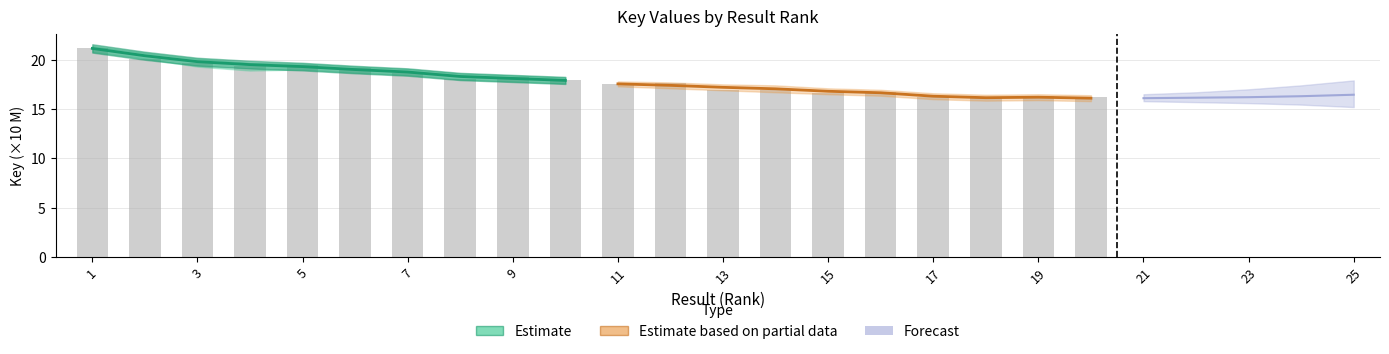

What is the minimum value shown in the chart?

16.1